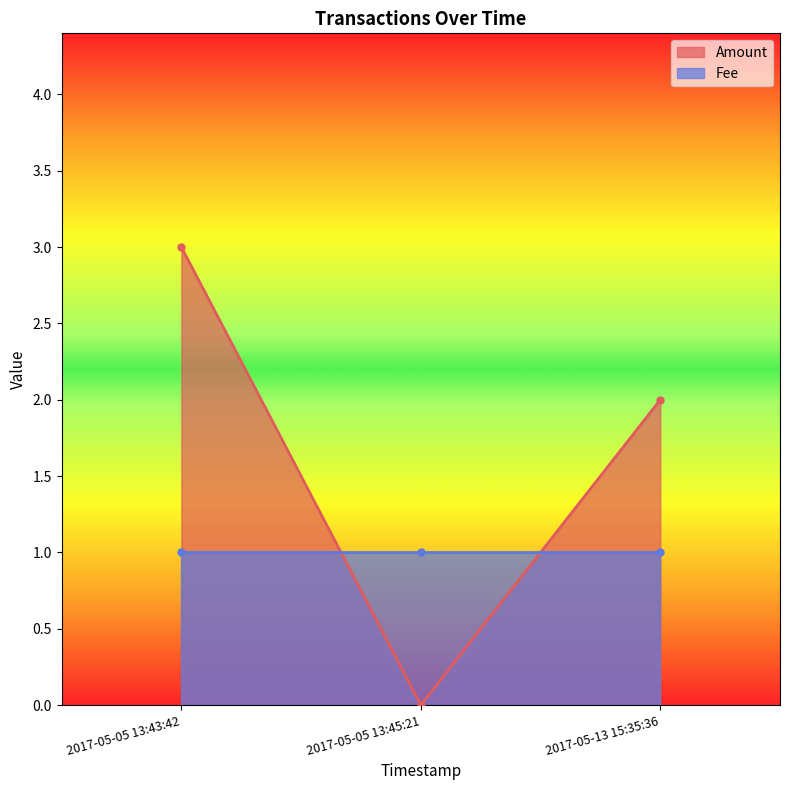

Which series changed the most between 2017-05-13 15:35:36 and 2017-05-05 13:45:21?

Amount